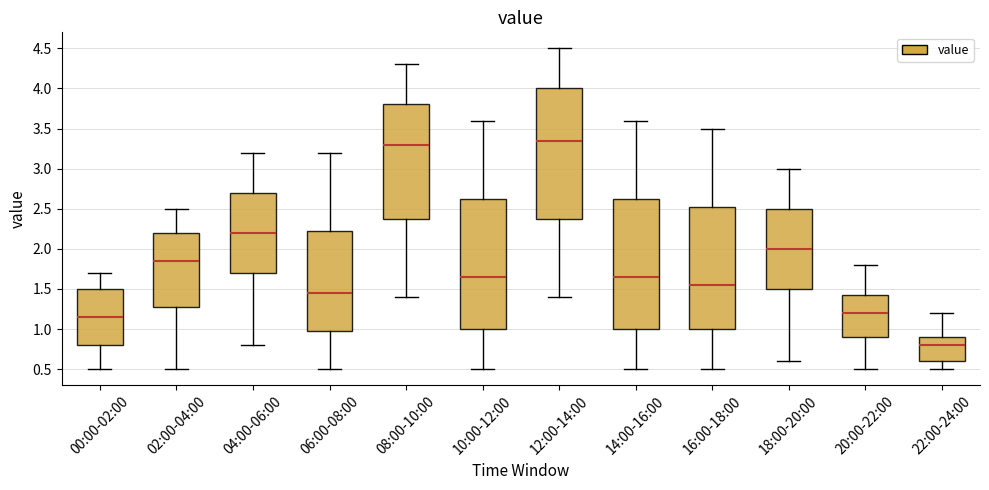

Reading left to right, read every box against the y-axis: the position of its median line, the range the box covers, and the ends of its whiskers. The values are not printed on the chart, so give them approximately, as read against the axis.

00:00-02:00: median 1.15, box 0.80 to 1.50, whiskers 0.50 to 1.70
02:00-04:00: median 1.85, box 1.30 to 2.20, whiskers 0.50 to 2.50
04:00-06:00: median 2.20, box 1.70 to 2.70, whiskers 0.80 to 3.20
06:00-08:00: median 1.45, box 1.00 to 2.25, whiskers 0.50 to 3.20
08:00-10:00: median 3.30, box 2.40 to 3.80, whiskers 1.40 to 4.30
10:00-12:00: median 1.65, box 1.00 to 2.65, whiskers 0.50 to 3.60
12:00-14:00: median 3.35, box 2.40 to 4.00, whiskers 1.40 to 4.50
14:00-16:00: median 1.65, box 1.00 to 2.65, whiskers 0.50 to 3.60
16:00-18:00: median 1.55, box 1.00 to 2.55, whiskers 0.50 to 3.50
18:00-20:00: median 2.00, box 1.50 to 2.50, whiskers 0.60 to 3.00
20:00-22:00: median 1.20, box 0.90 to 1.45, whiskers 0.50 to 1.80
22:00-24:00: median 0.80, box 0.60 to 0.90, whiskers 0.50 to 1.20